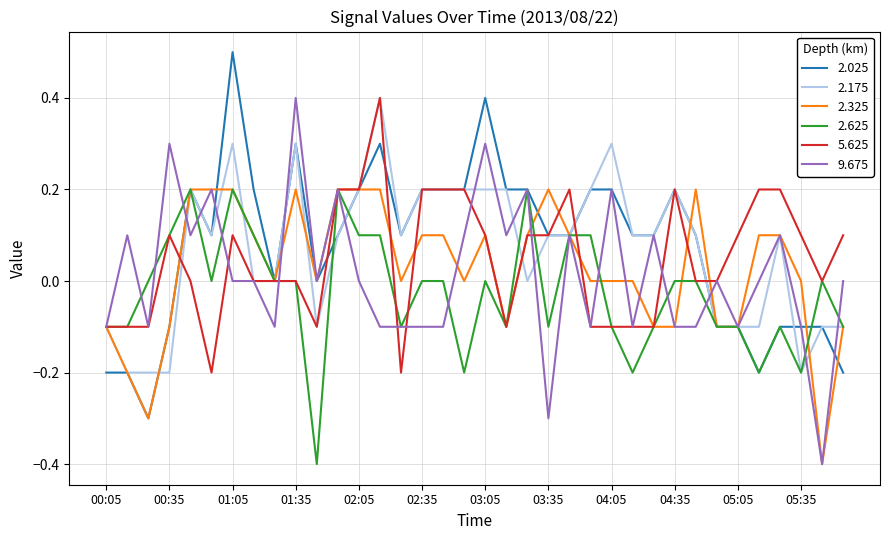

What is the maximum value shown in the chart?

0.5